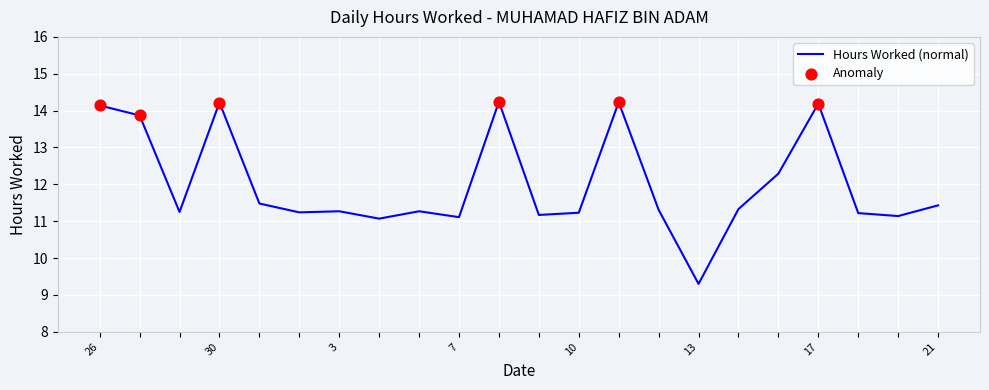

What is the difference between the maximum and minimum values?

4.9